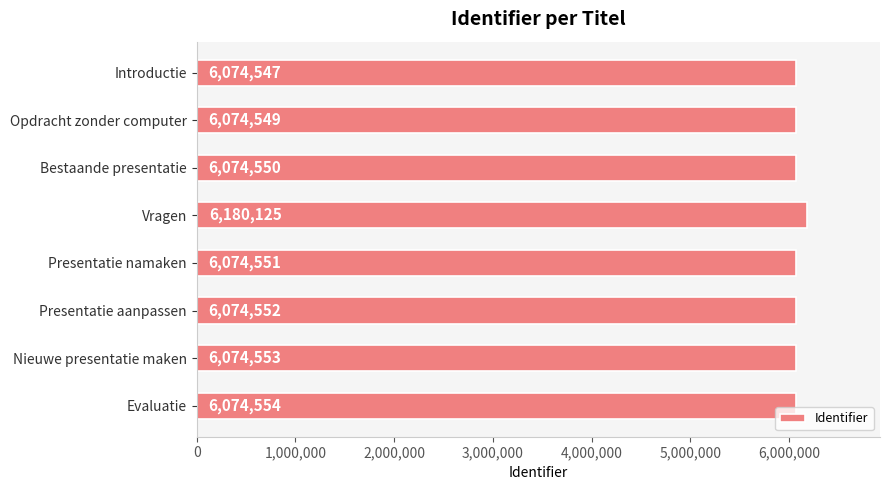

How many values are below 6074552?

4